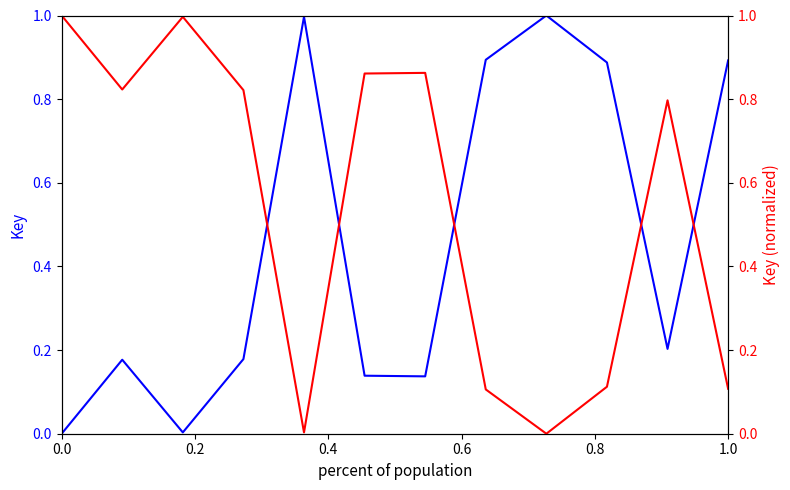

What is the label of the 2nd point from the left?

0.2